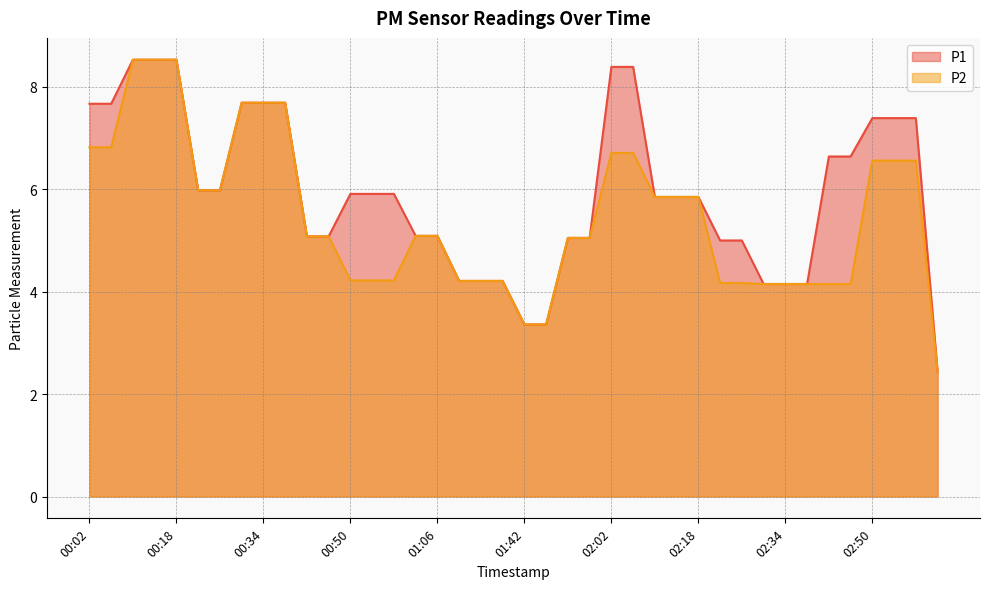

What are all the series names shown in the legend?

P1, P2